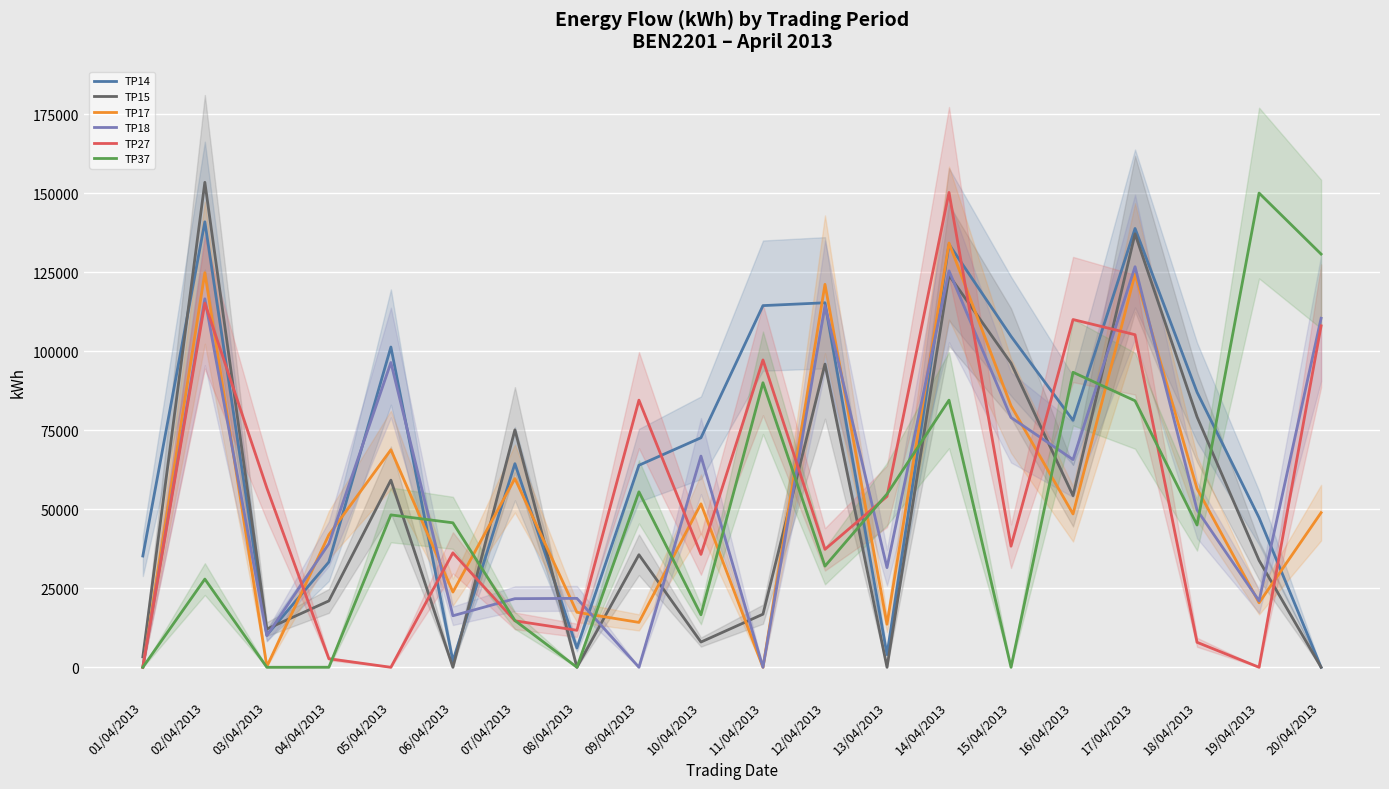

List the series in order of their peak value, lowest first.

TP18, TP17, TP14, TP37, TP27, TP15